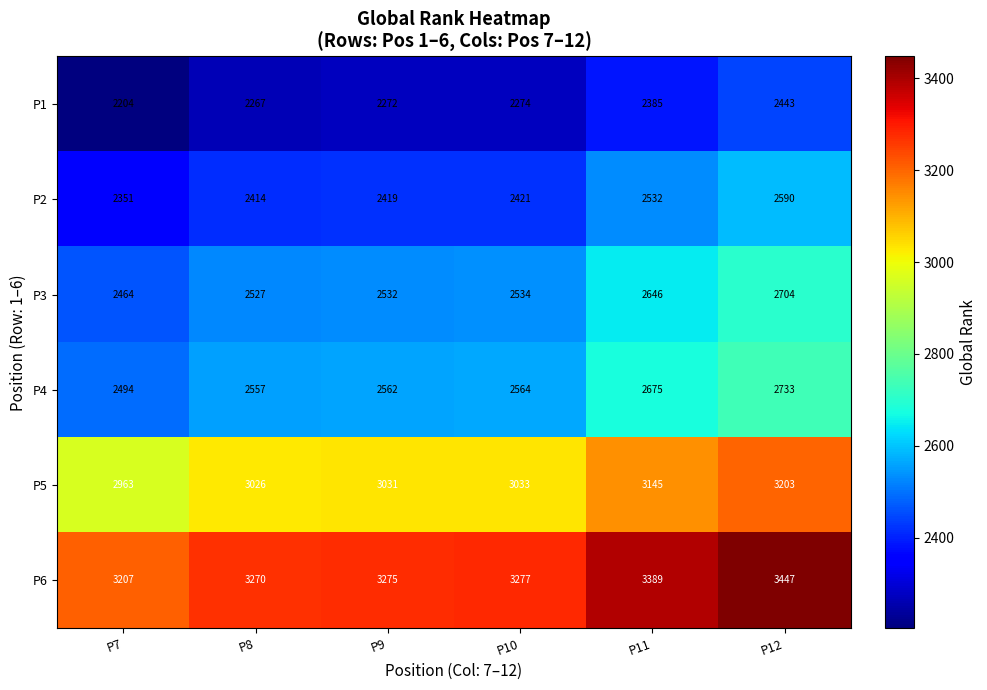

List the series in order of their peak value, lowest first.

P1, P2, P3, P4, P5, P6